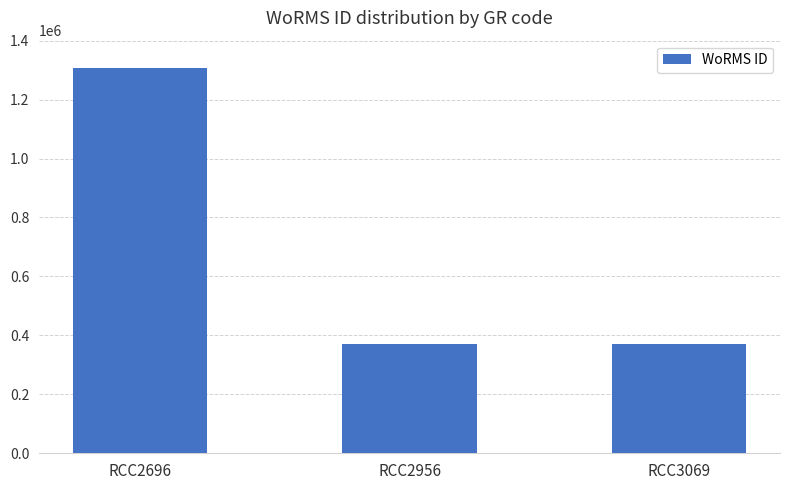

At which label is the value closest to 837858?

RCC3069